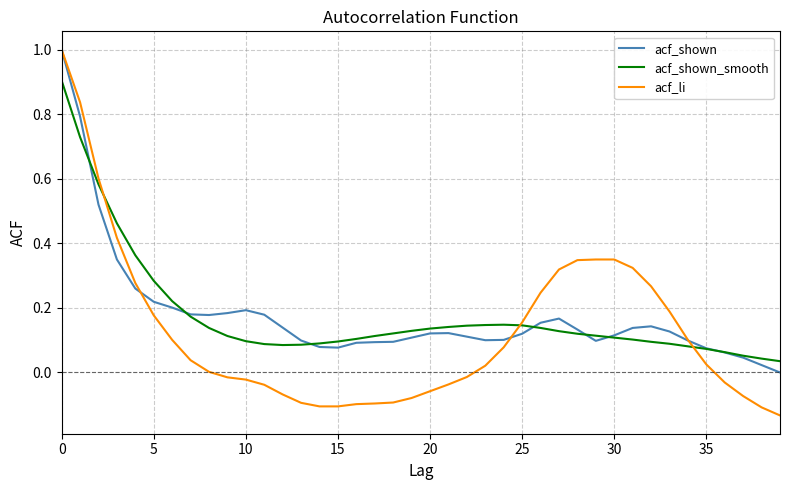

What is the greatest value displayed?

1.0